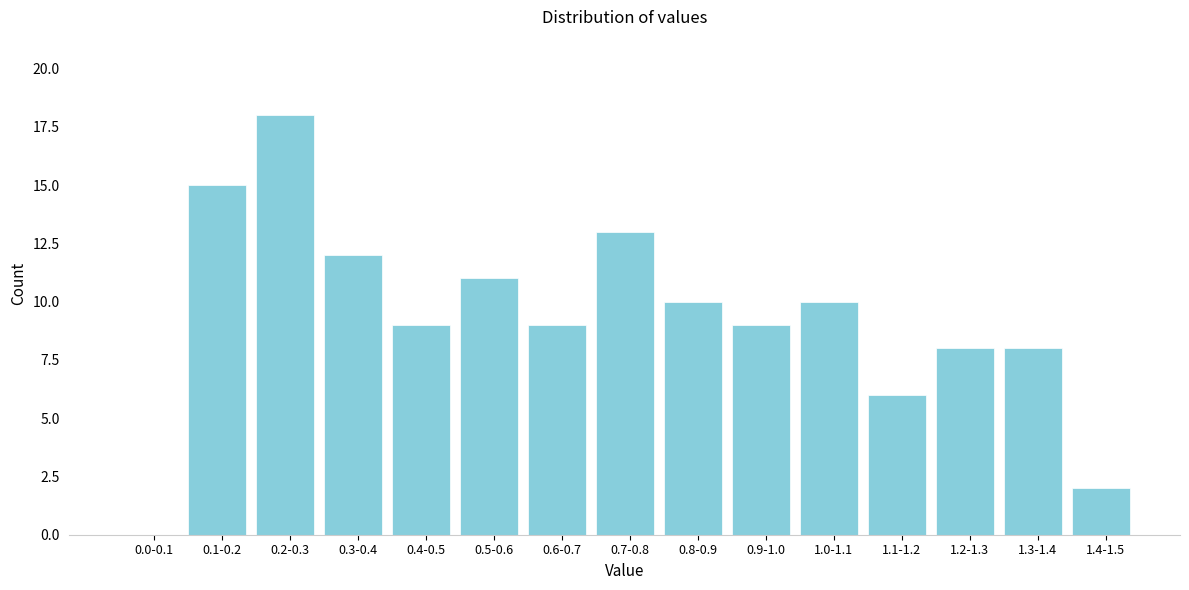

Reading right to left, what are all the values shown in this chart?

1.4-1.5=2	1.3-1.4=8	1.2-1.3=8	1.1-1.2=6	1.0-1.1=10	0.9-1.0=9	0.8-0.9=10	0.7-0.8=13	0.6-0.7=9	0.5-0.6=11	0.4-0.5=9	0.3-0.4=12	0.2-0.3=18	0.1-0.2=15	0.0-0.1=0